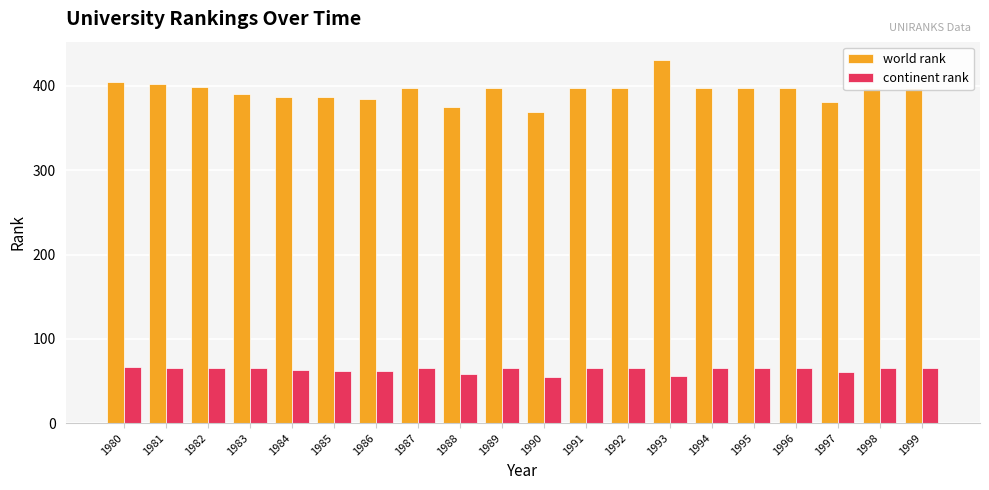

Is the value of continent rank at 1990 greater than the value of world rank at 1998?

No